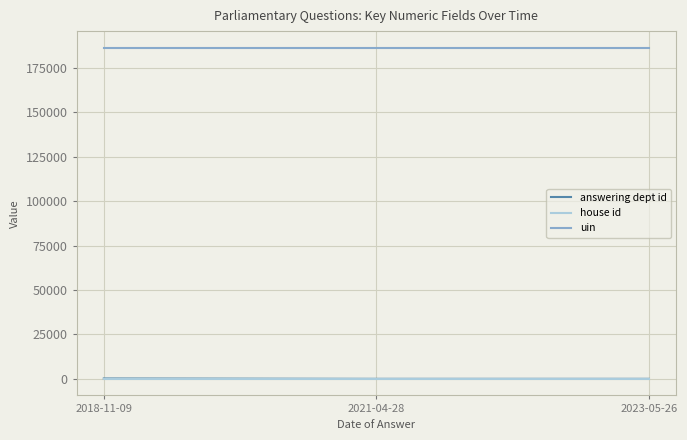

What is the average value of the house id series?

1